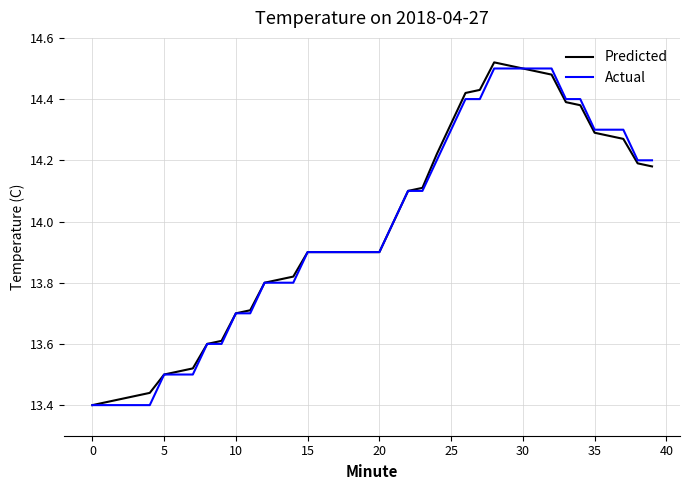

How many interior local peaks does the Predicted series have?

1